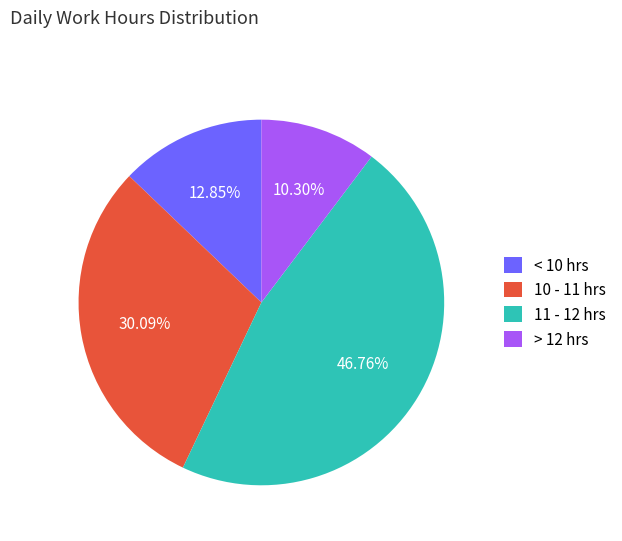

To the nearest percent, what is the average slice percentage?

25%